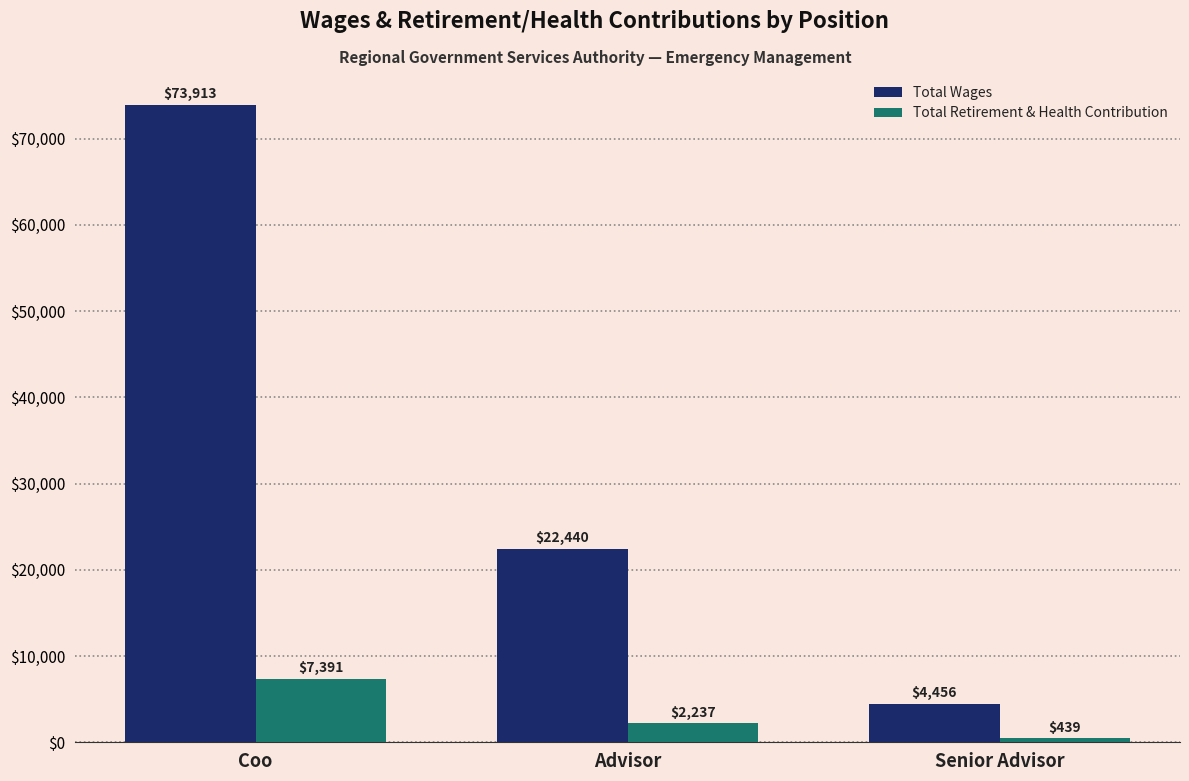

Between Coo and Advisor, which series saw the biggest shift?

Total Wages